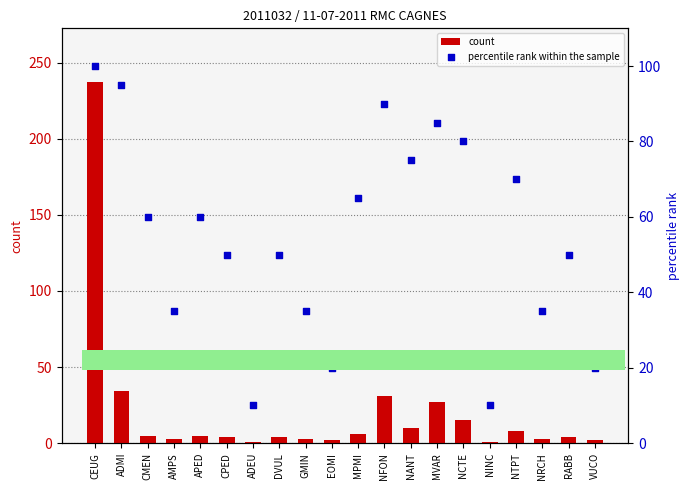

Which series reaches the maximum Y coordinate?

count